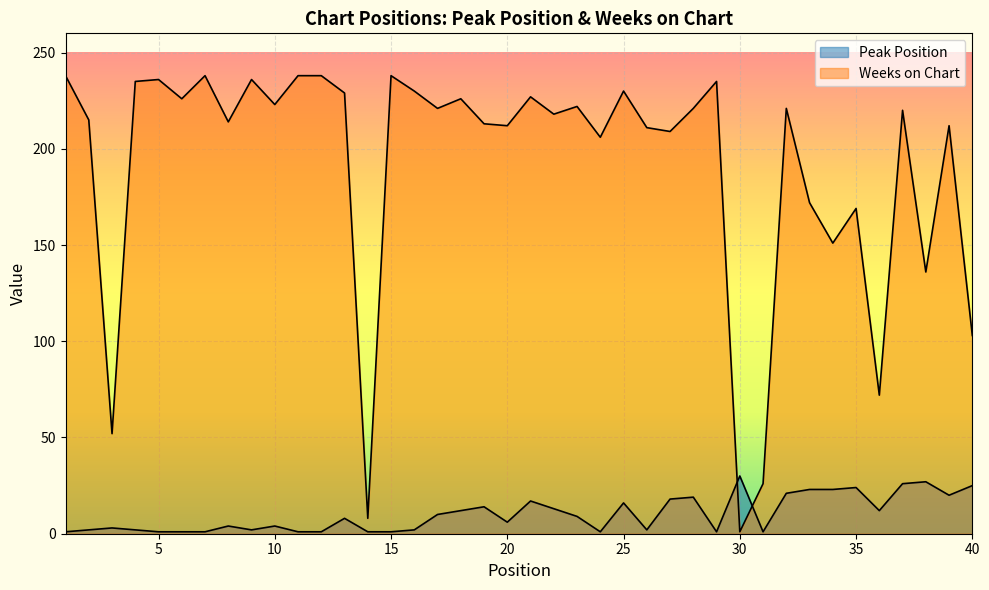

At which label does Peak Position reach its minimum?

1